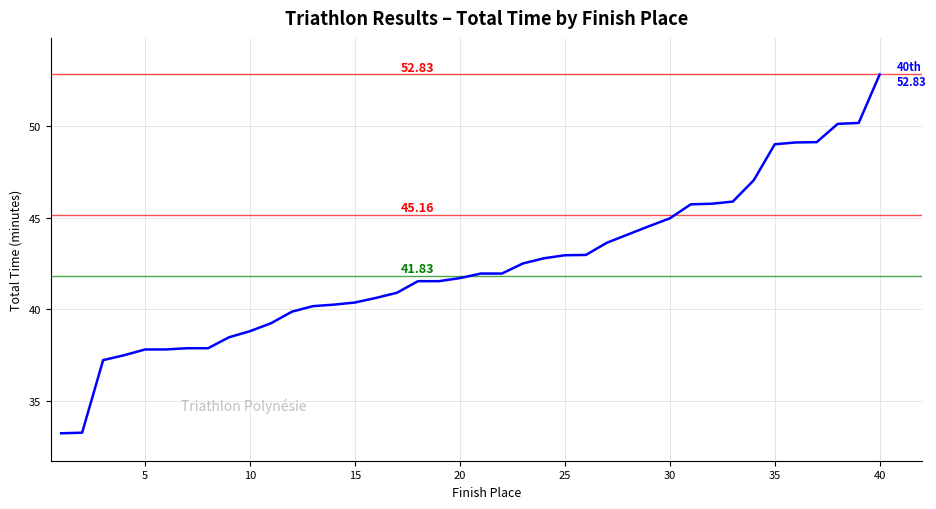

What is the maximum value shown in the chart?

52.8